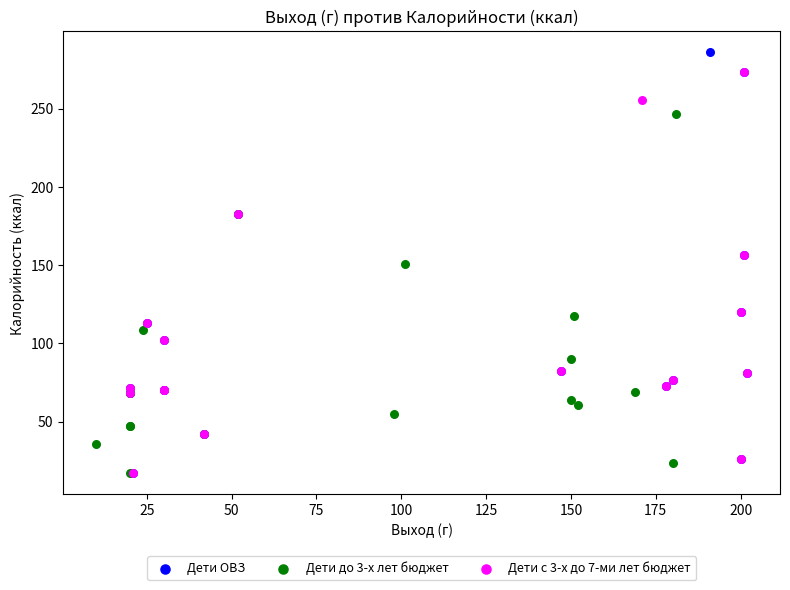

Which series has the largest Y range (max minus min)?

Дети ОВЗ